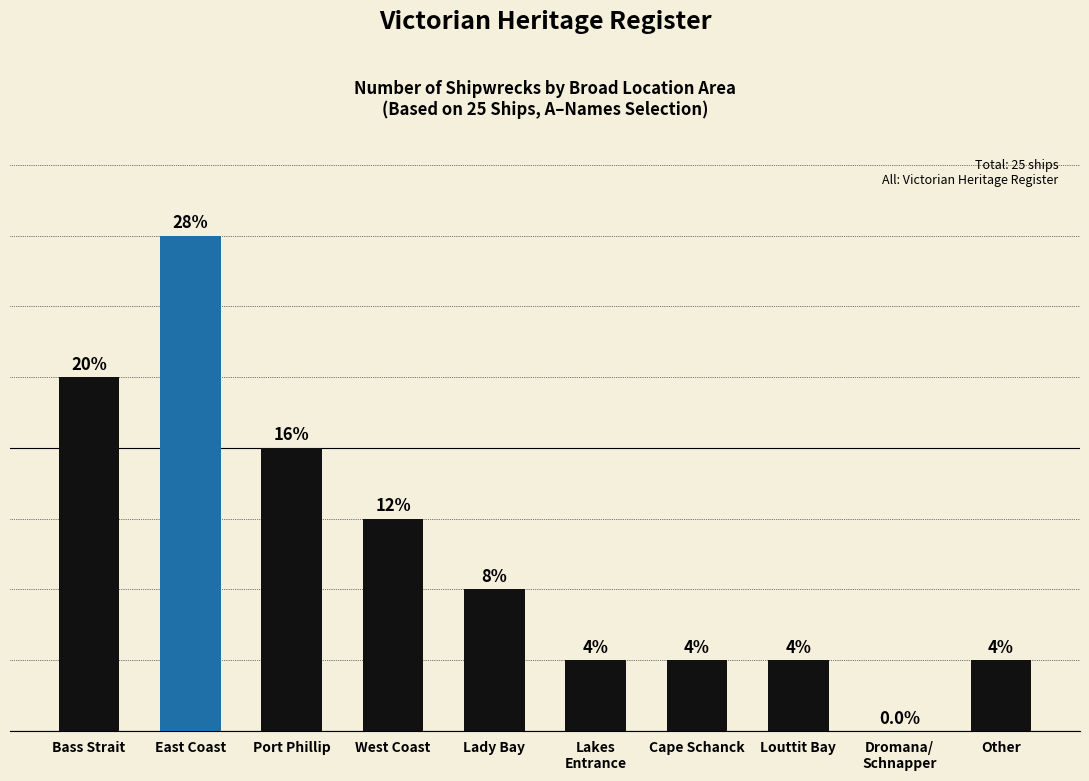

Which has a higher value, Other or Dromana/
Schnapper?

Other